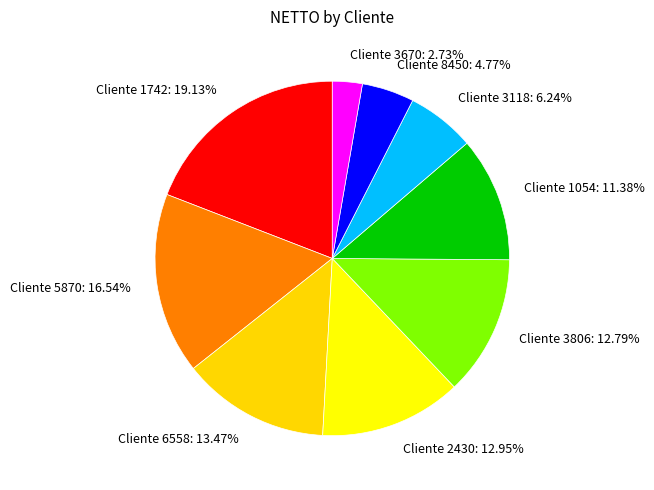

To the nearest percent, what is the average slice percentage?

11%